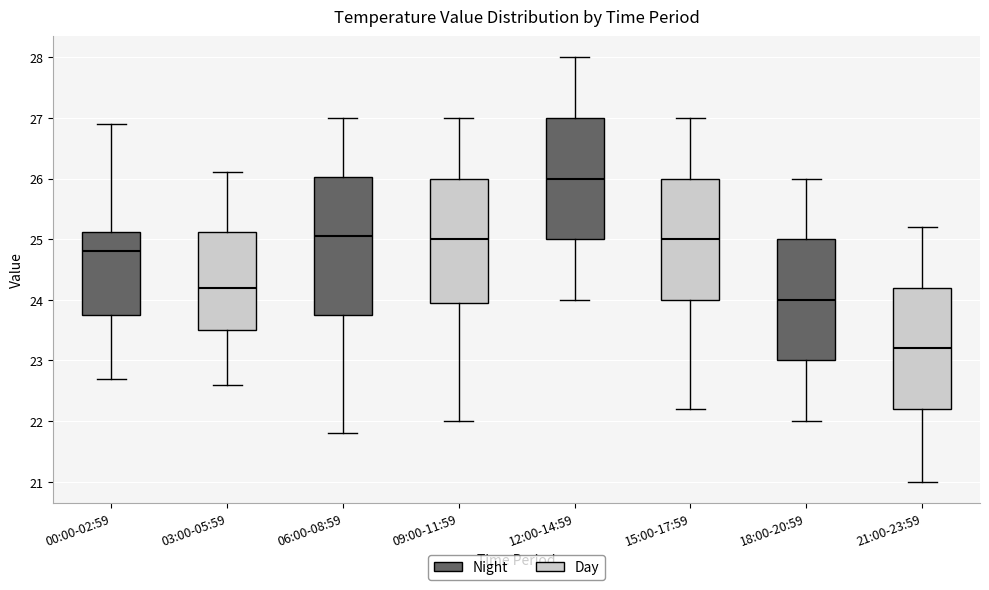

Reading left to right, read every box against the y-axis: the position of its median line, the range the box covers, and the ends of its whiskers. The values are not printed on the chart, so give them approximately, as read against the axis.

00:00-02:59: median 24.8, box 23.8 to 25.1, whiskers 22.7 to 26.9
03:00-05:59: median 24.2, box 23.5 to 25.1, whiskers 22.6 to 26.1
06:00-08:59: median 25.1, box 23.8 to 26.0, whiskers 21.8 to 27.0
09:00-11:59: median 25.0, box 24.0 to 26.0, whiskers 22.0 to 27.0
12:00-14:59: median 26.0, box 25.0 to 27.0, whiskers 24.0 to 28.0
15:00-17:59: median 25.0, box 24.0 to 26.0, whiskers 22.2 to 27.0
18:00-20:59: median 24.0, box 23.0 to 25.0, whiskers 22.0 to 26.0
21:00-23:59: median 23.2, box 22.2 to 24.2, whiskers 21.0 to 25.2